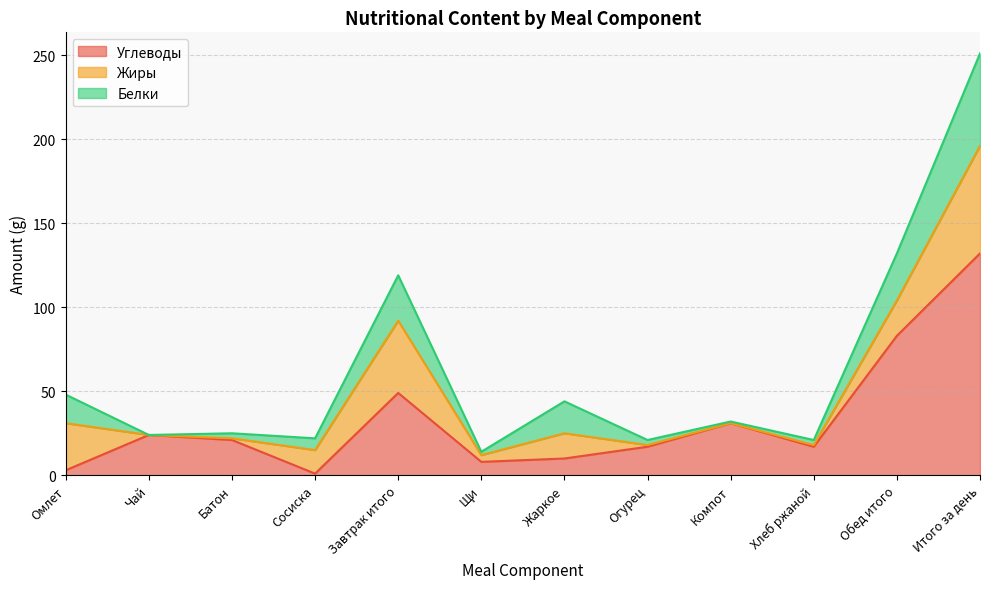

Where is the first local minimum for Углеводы?

Сосиска